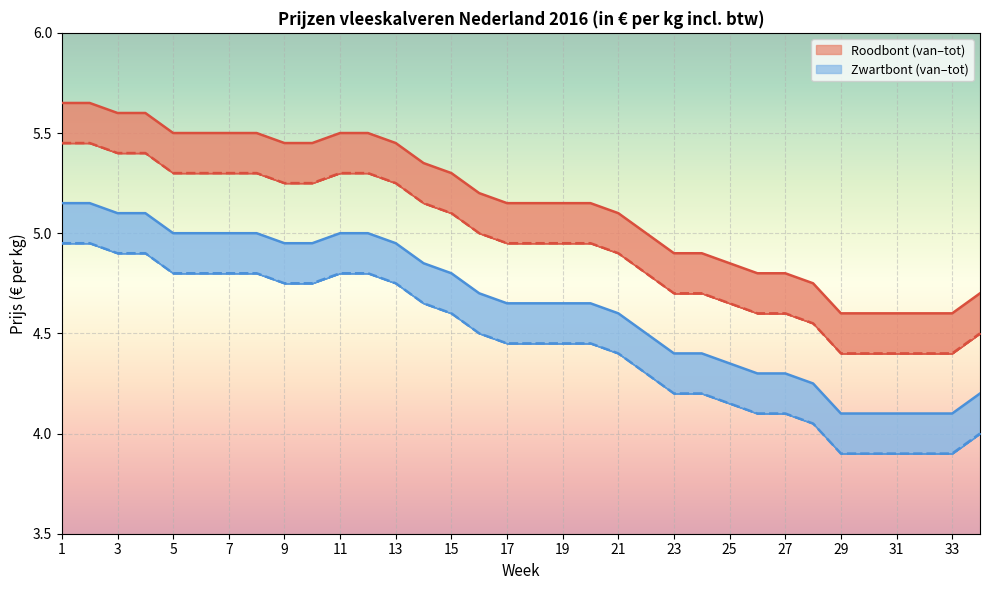

At which label does Zwartbont van reach its peak?

1